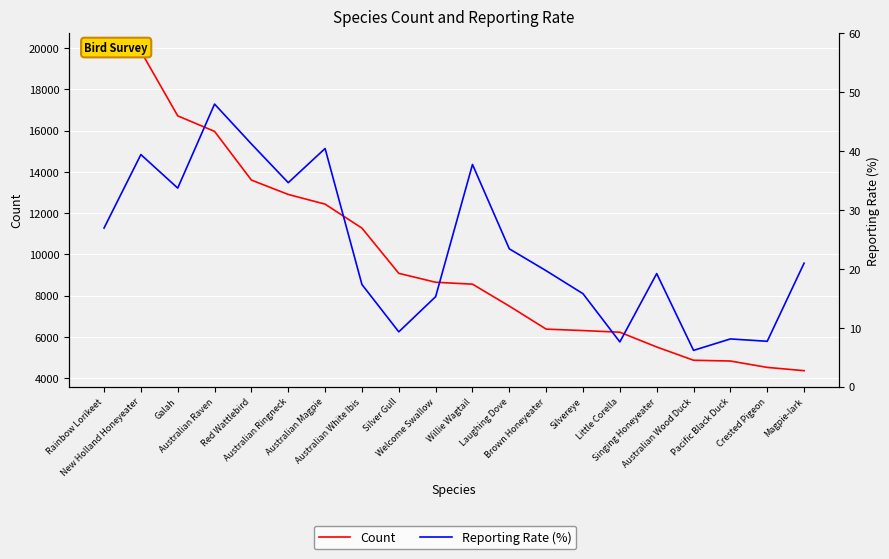

What position from the right is Galah?

18